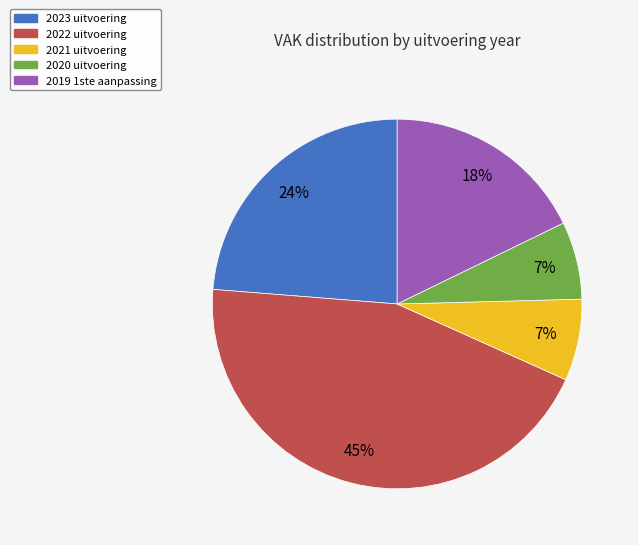

How many segments does this pie chart have?

5